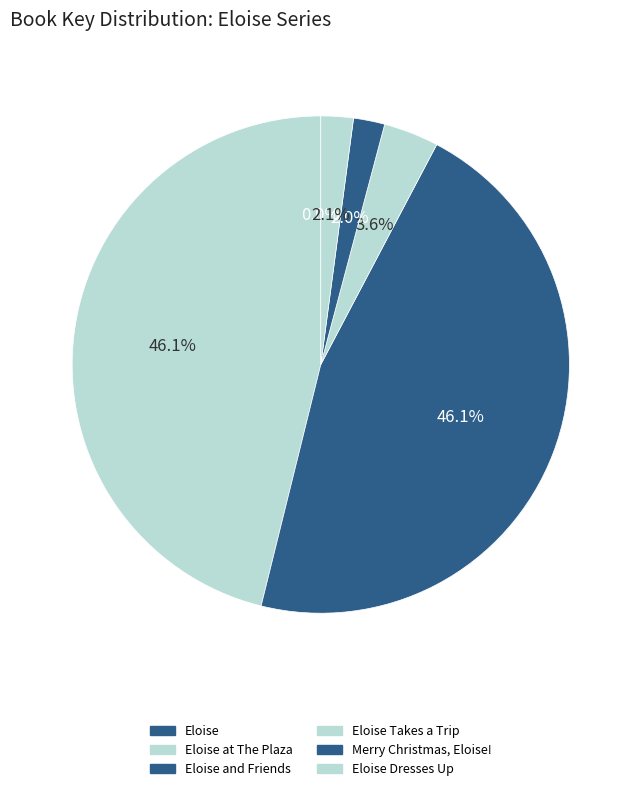

Which category has the smallest portion of the pie?

Eloise